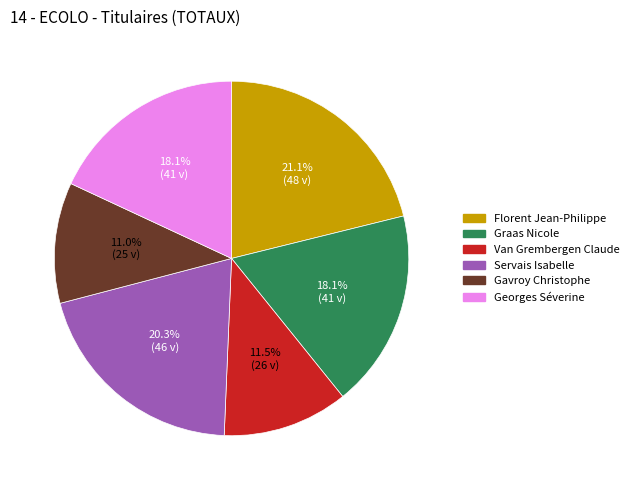

Which has a higher value, Georges Séverine or Florent Jean-Philippe?

Florent Jean-Philippe